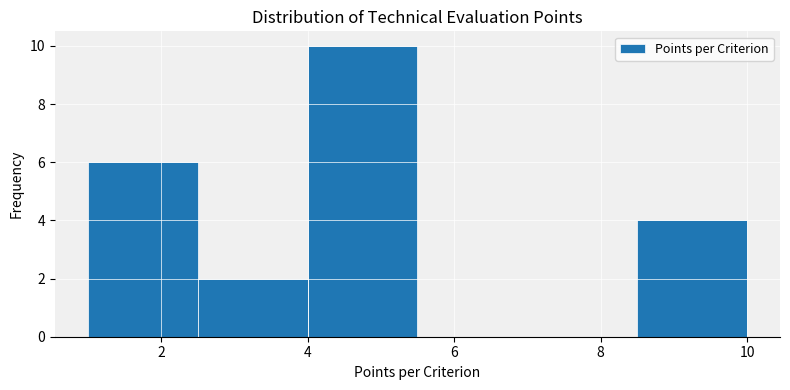

Reading left to right, list every bar in this chart as the range it spans on the x-axis followed by its height. Neither the bar edges nor the heights are printed on the chart, so give them approximately, as read against the axes.

1.0 to 2.5: 6
2.5 to 4.0: 2
4.0 to 5.5: 10
5.5 to 7.0: 0
7.0 to 8.5: 0
8.5 to 10.0: 4